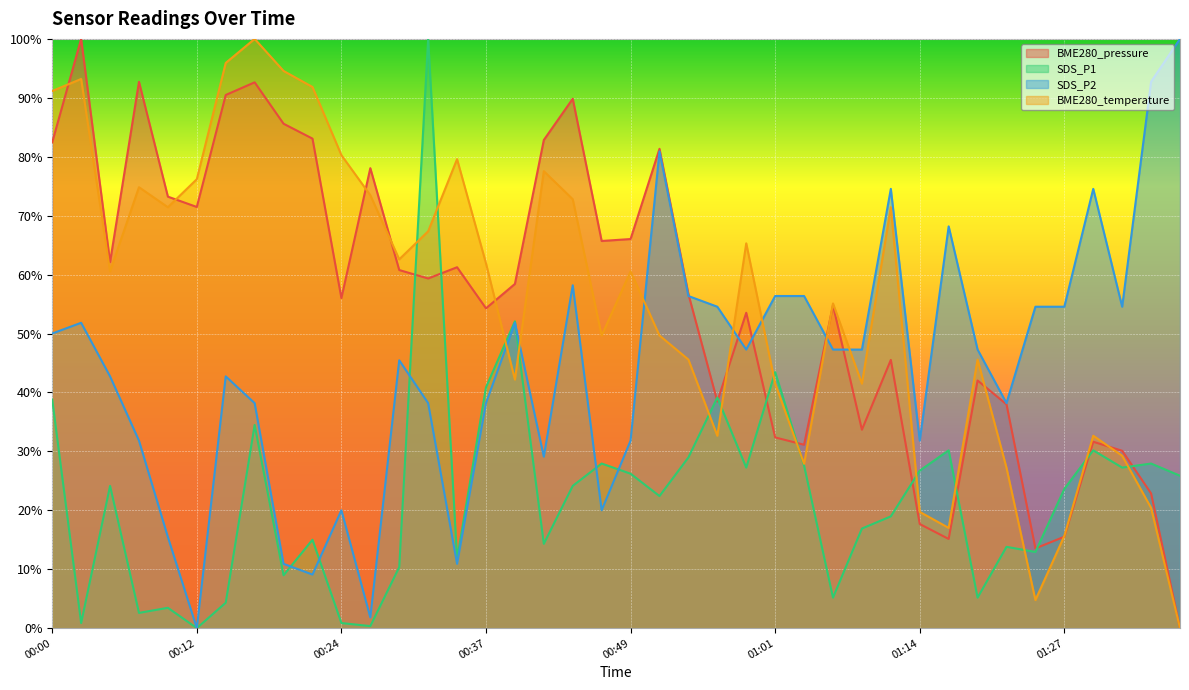

How many data points in BME280_temperature are above 60?

21